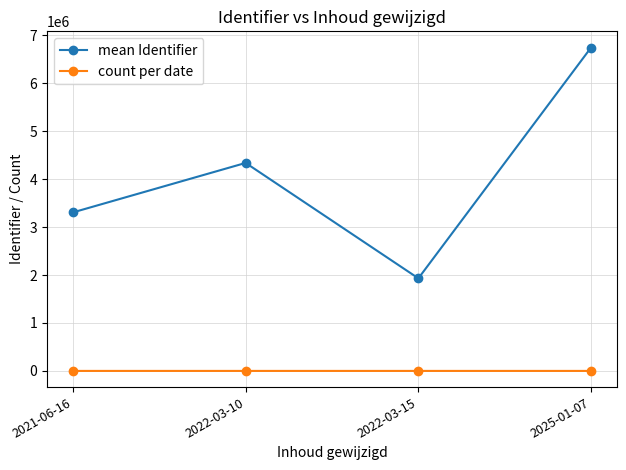

Rank the series by their average value, from lowest to highest.

count per date, mean Identifier